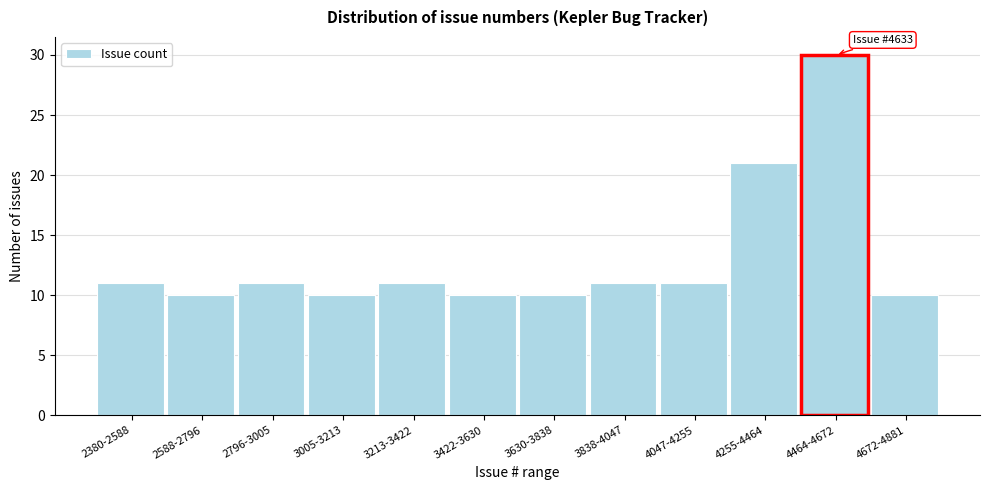

Reading left to right, list all the values displayed in this chart.

2380-2588=11	2588-2796=10	2796-3005=11	3005-3213=10	3213-3422=11	3422-3630=10	3630-3838=10	3838-4047=11	4047-4255=11	4255-4464=21	4464-4672=30	4672-4881=10